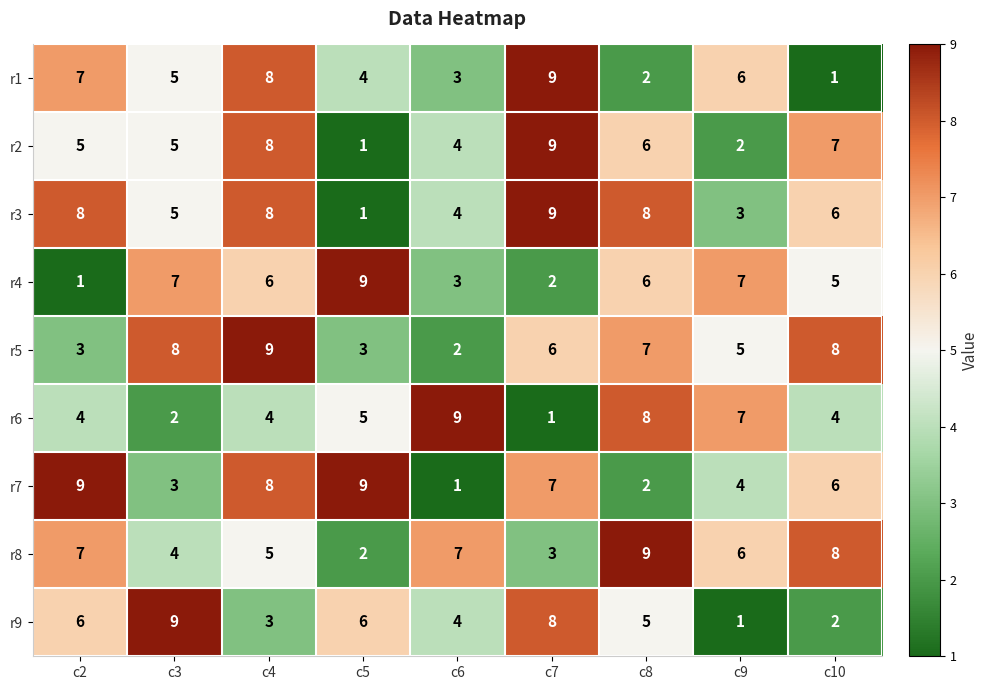

What is the total value across all series at c3?

48